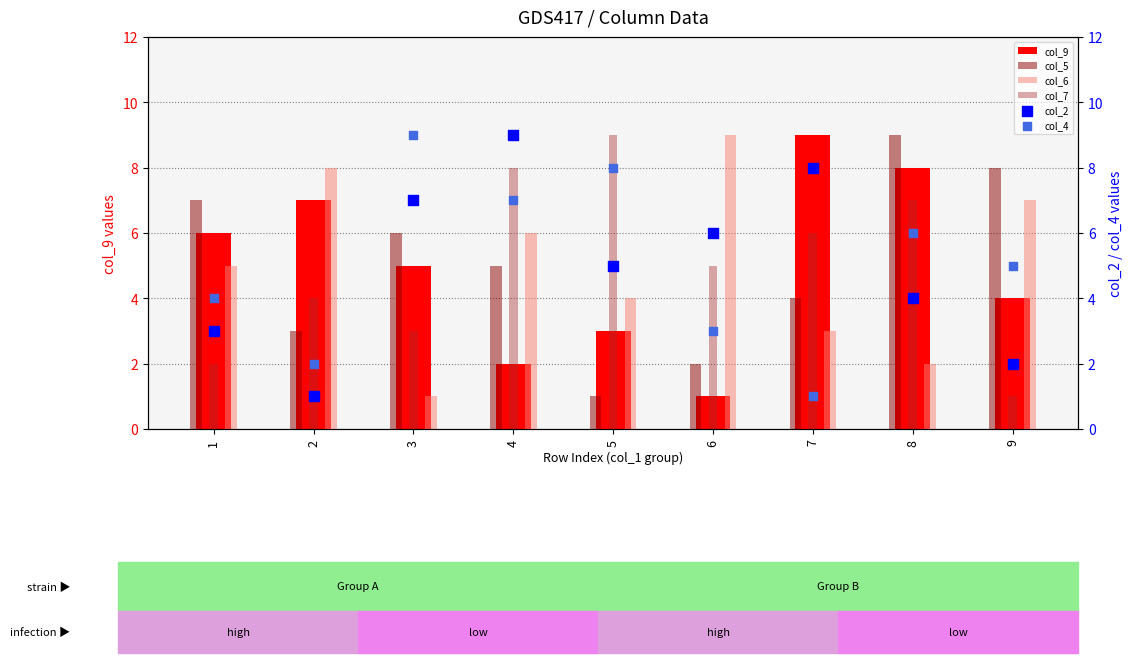

Is the value of col_4 at 9 greater than the value of col_7 at 8?

No